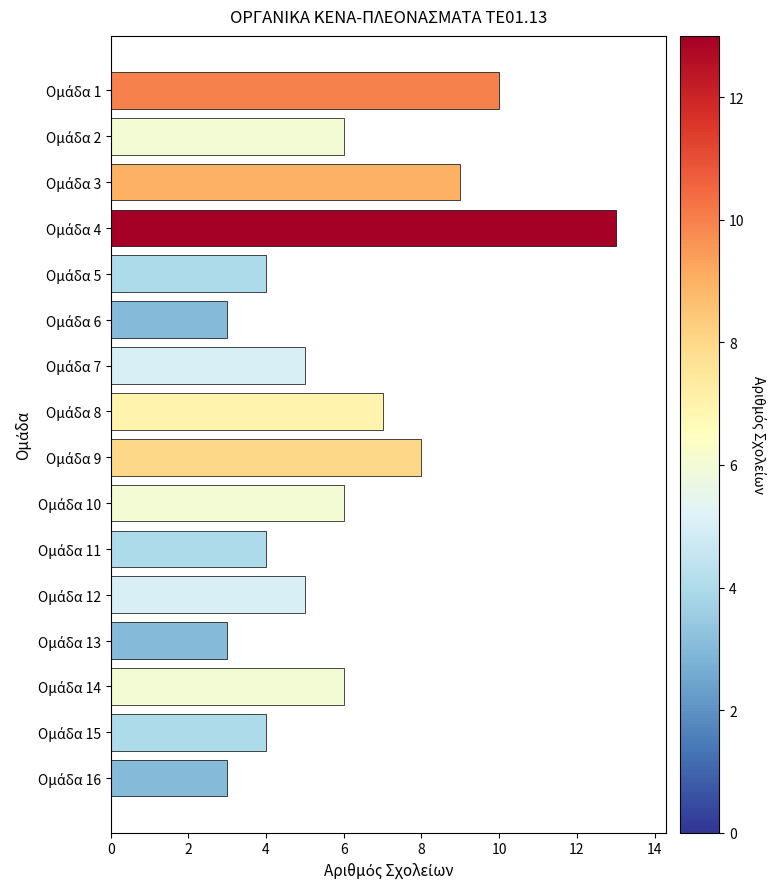

Reading top to bottom, what are all the values shown in this chart?

10	6	9	13	4	3	5	7	8	6	4	5	3	6	4	3